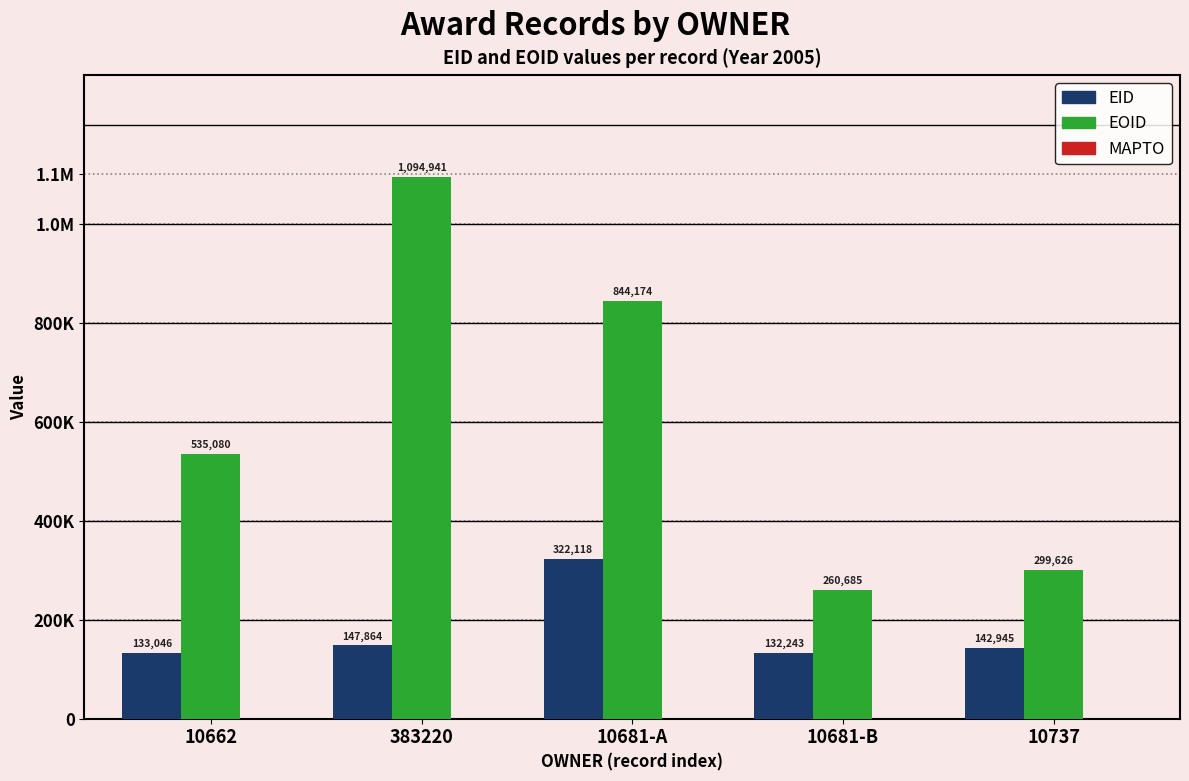

Reading left to right, transcribe all the data shown in this chart.

EID: 133046	147864	322118	132243	142945
EOID: 535080	1094941	844174	260685	299626
MAPTO: 0	0	0	0	0